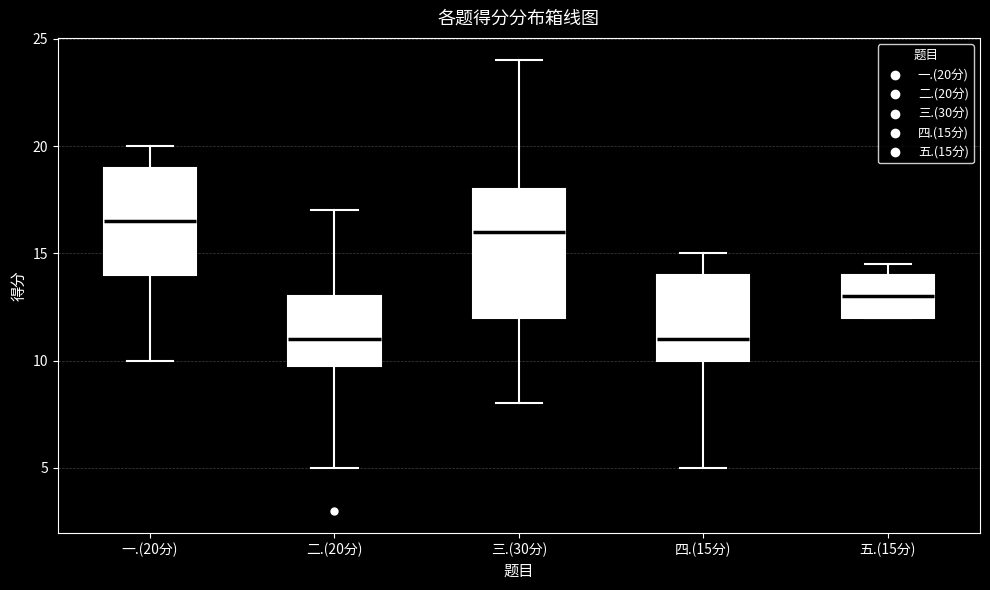

Where does the median line of the box for 五.(15分) sit on the y-axis? The values are not printed on the chart, so give them approximately, as read against the axis.

13.0